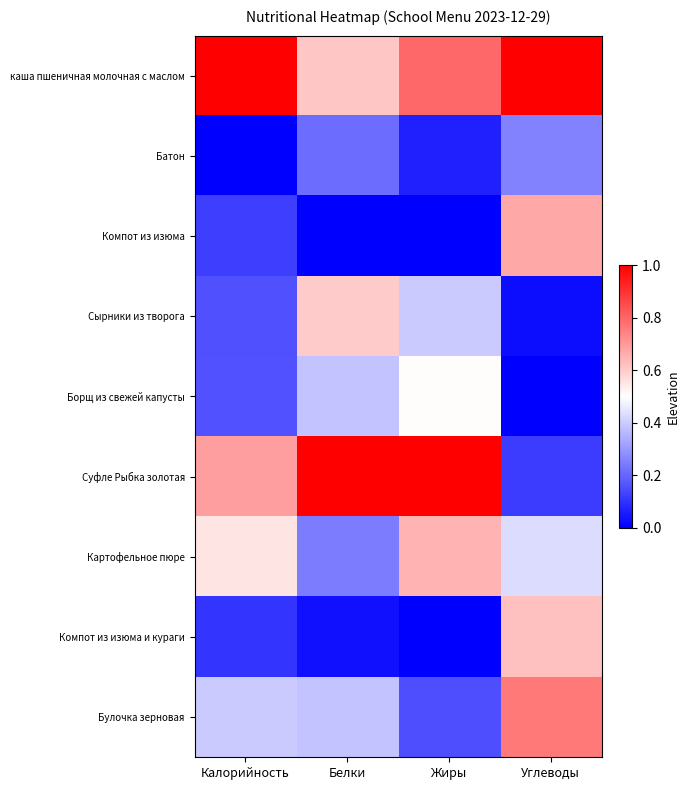

Reading left to right, extract all data points from this chart.

каша пшеничная молочная с маслом: Калорийность=1.0	Белки=0.6	Жиры=0.8	Углеводы=1.0
Батон: Калорийность=0.0	Белки=0.2	Жиры=0.1	Углеводы=0.3
Компот из изюма: Калорийность=0.1	Белки=0.0	Жиры=0.0	Углеводы=0.7
Сырники из творога: Калорийность=0.2	Белки=0.6	Жиры=0.4	Углеводы=0.0
Борщ из свежей капусты: Калорийность=0.2	Белки=0.4	Жиры=0.5	Углеводы=0.0
Суфле Рыбка золотая: Калорийность=0.7	Белки=1.0	Жиры=1.0	Углеводы=0.1
Картофельное пюре: Калорийность=0.6	Белки=0.2	Жиры=0.6	Углеводы=0.4
Компот из изюма и кураги: Калорийность=0.1	Белки=0.0	Жиры=0.0	Углеводы=0.6
Булочка зерновая: Калорийность=0.4	Белки=0.4	Жиры=0.2	Углеводы=0.8